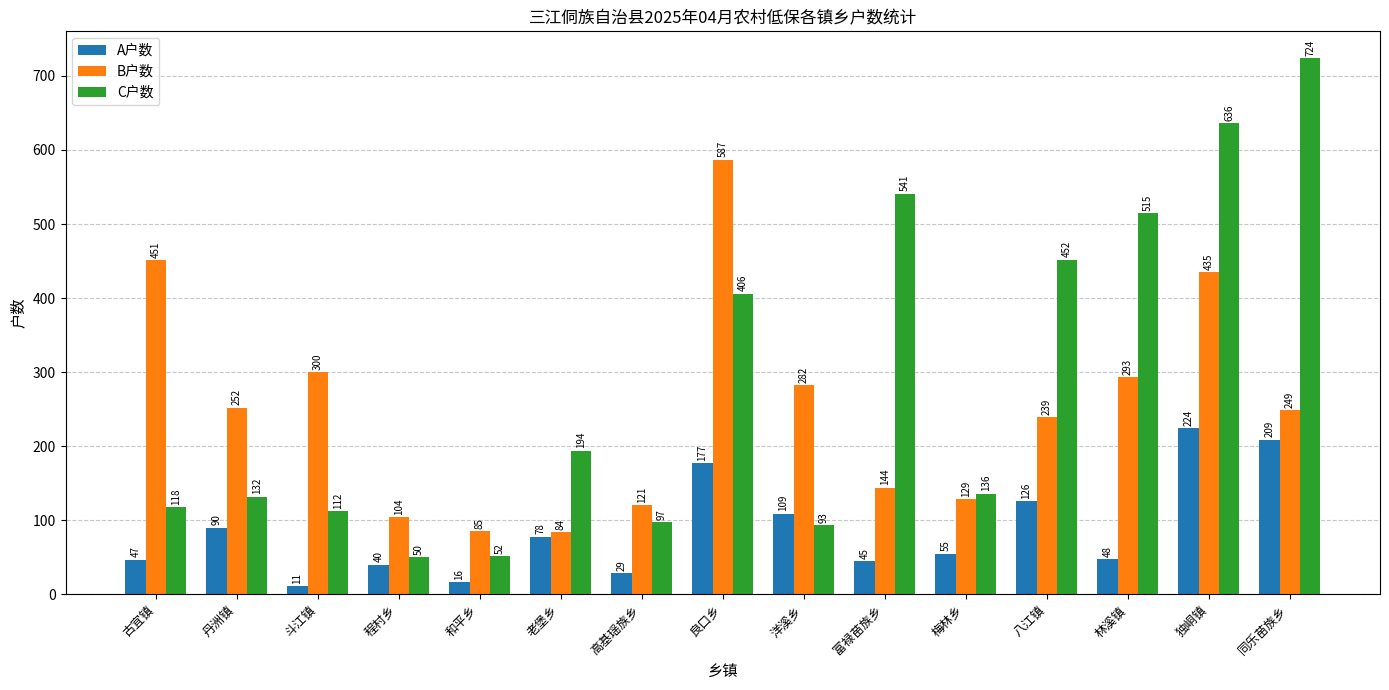

The C户数 series shows 1162 at 同乐苗族乡. True or false?

False